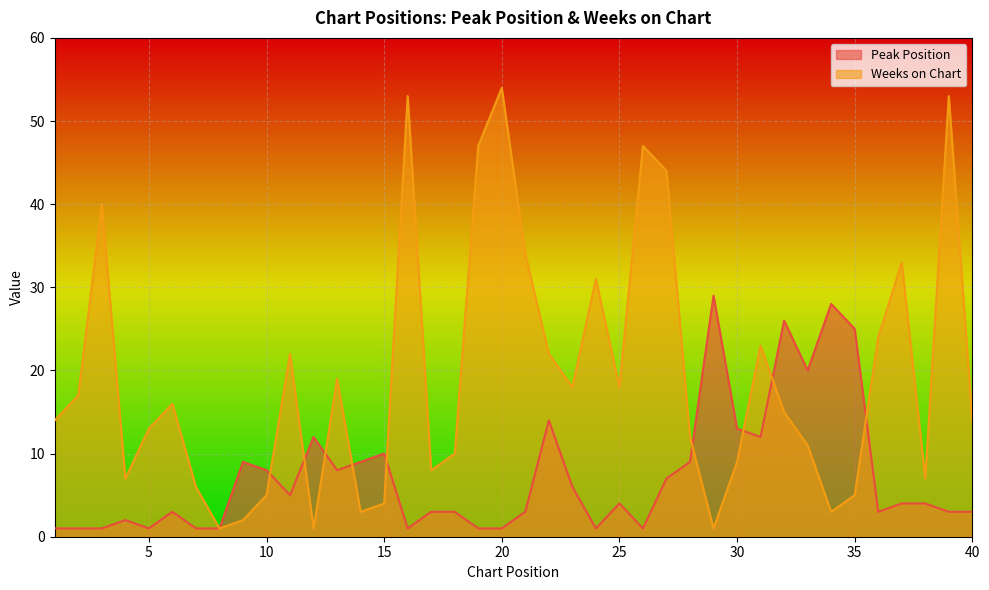

At which category does Weeks on Chart reach its first local peak?

3